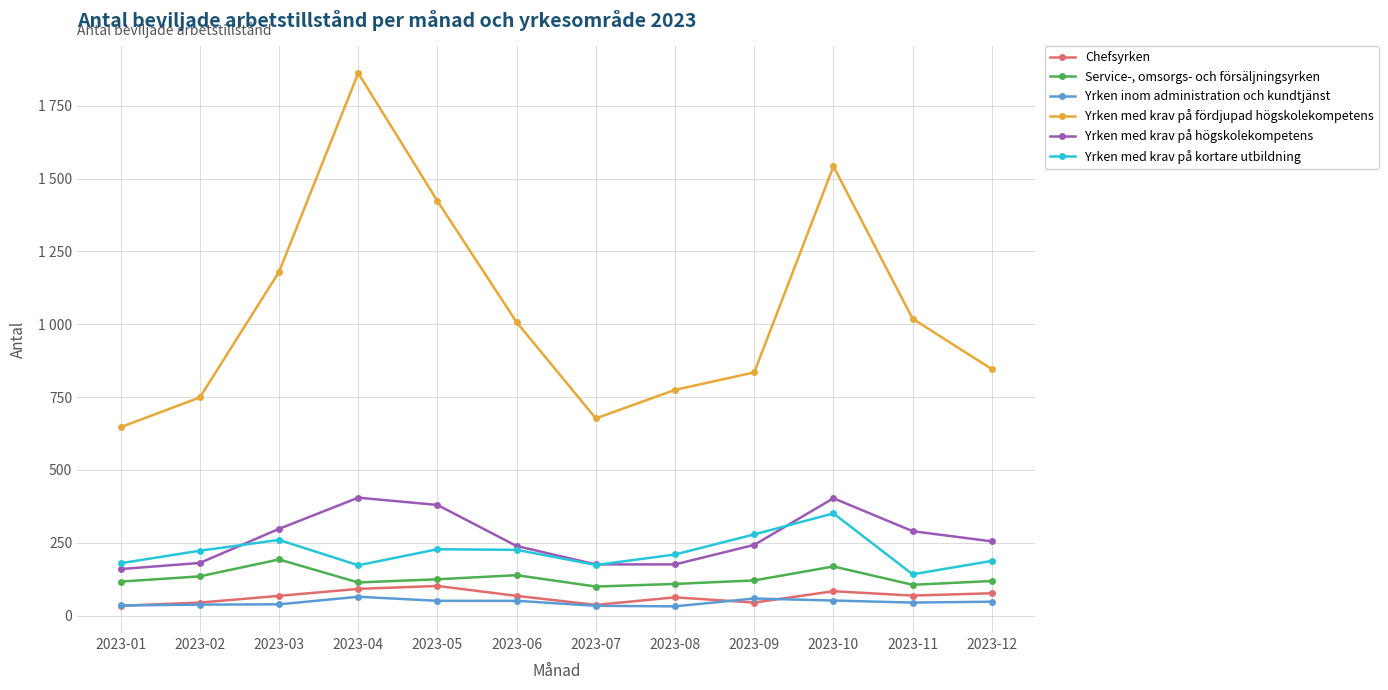

Is the value of Yrken med krav på fördjupad högskolekompetens at 2023-03 greater than the value of Yrken med krav på högskolekompetens at 2023-02?

Yes